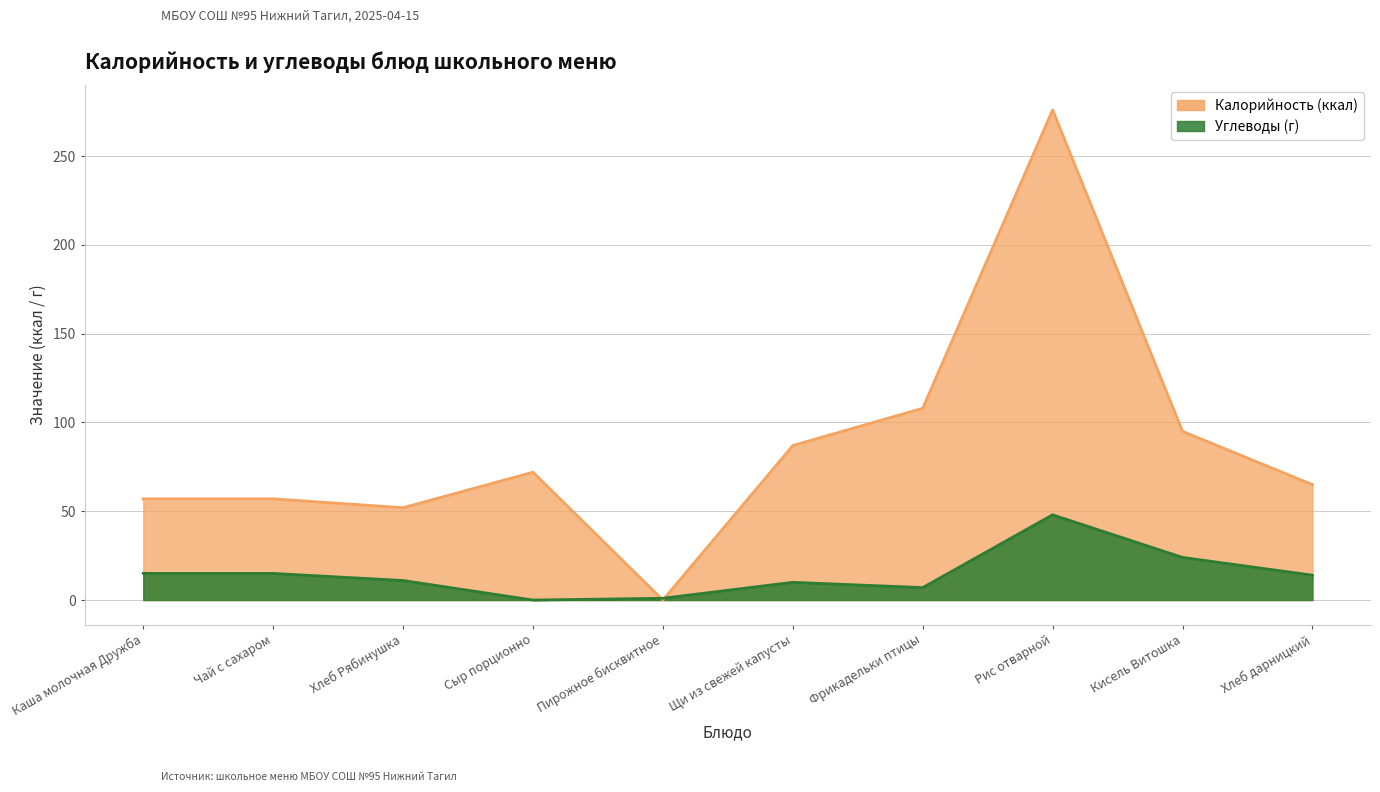

Read the Углеводы value at Чай с сахаром, to the nearest 10.

20